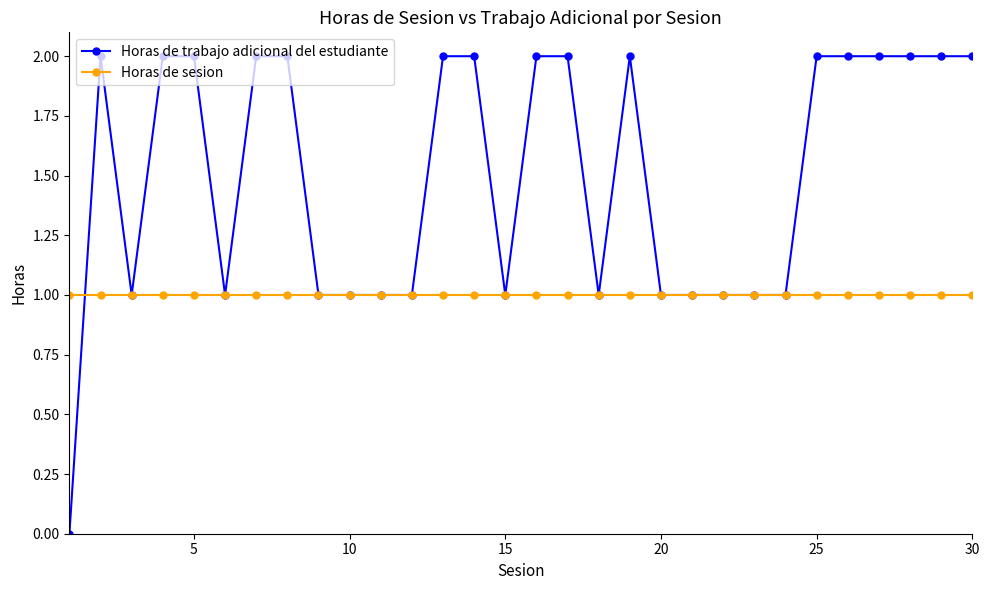

Which series has the largest total across all categories?

Horas de trabajo adicional del estudiante